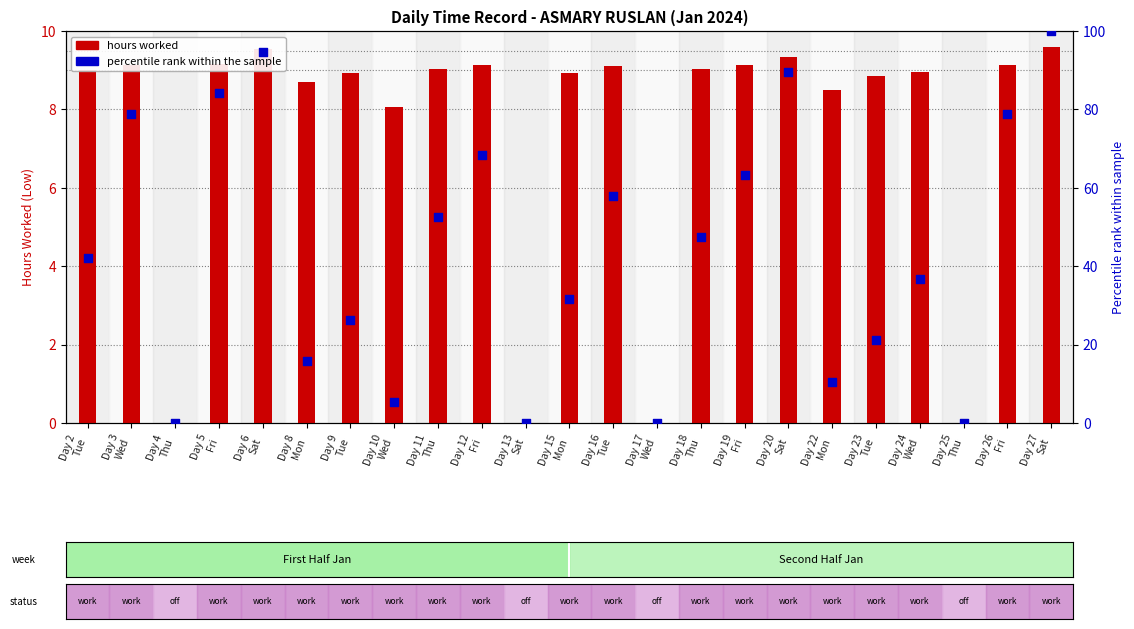

At which category is the sum across all series the highest?

Day 27
Sat